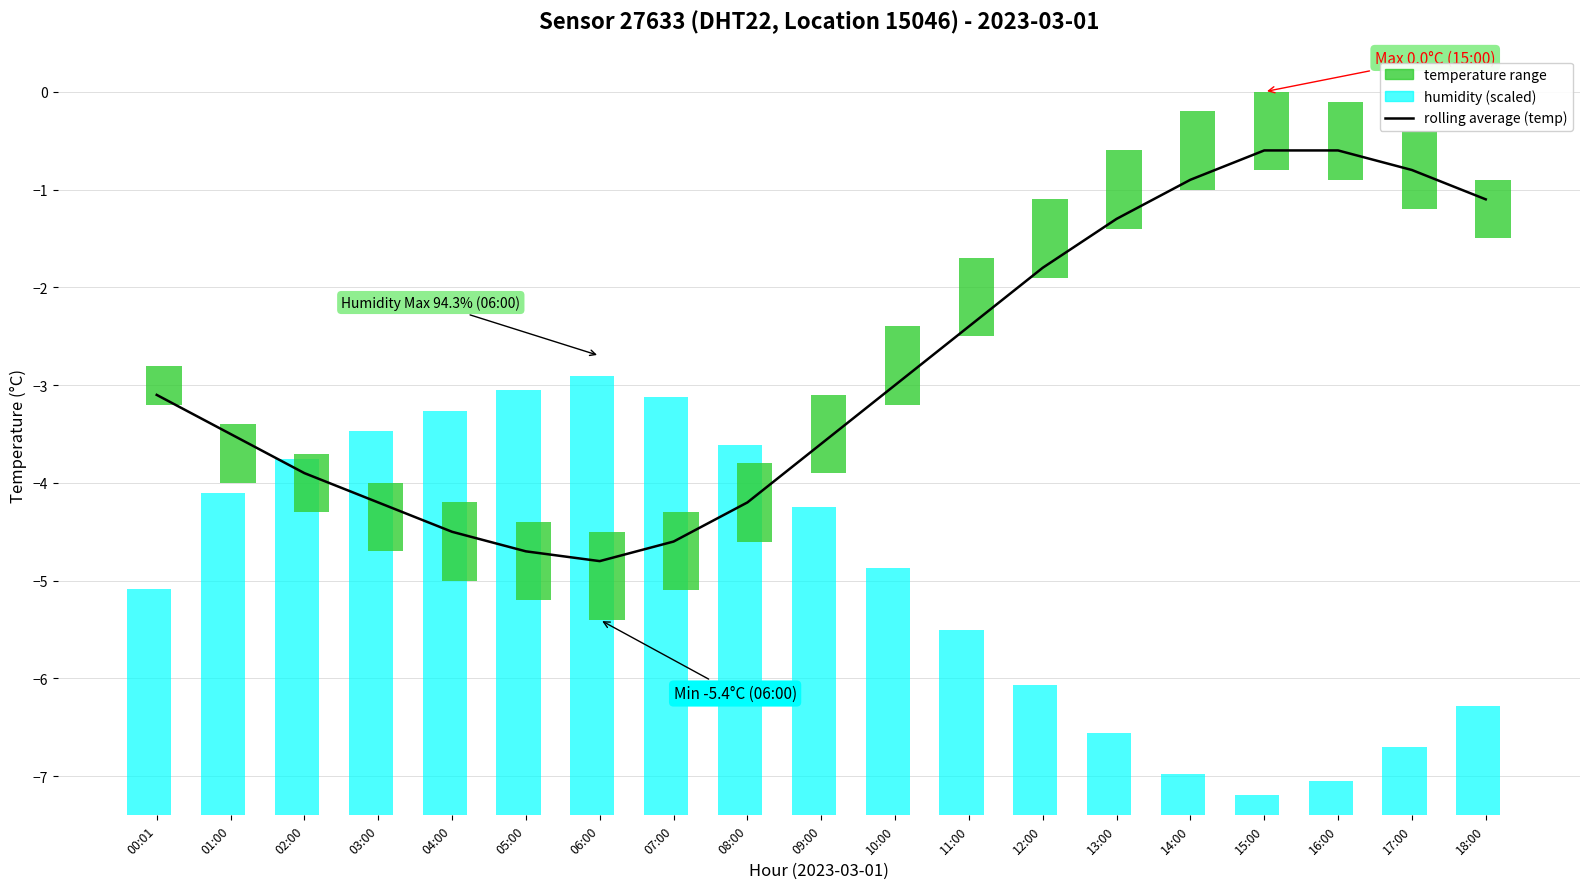

Reading left to right, transcribe all the data shown in this chart.

00:01=-3.1	01:00=-3.5	02:00=-3.9	03:00=-4.2	04:00=-4.5	05:00=-4.7	06:00=-4.8	07:00=-4.6	08:00=-4.2	09:00=-3.6	10:00=-3.0	11:00=-2.4	12:00=-1.8	13:00=-1.3	14:00=-0.9	15:00=-0.6	16:00=-0.6	17:00=-0.8	18:00=-1.1